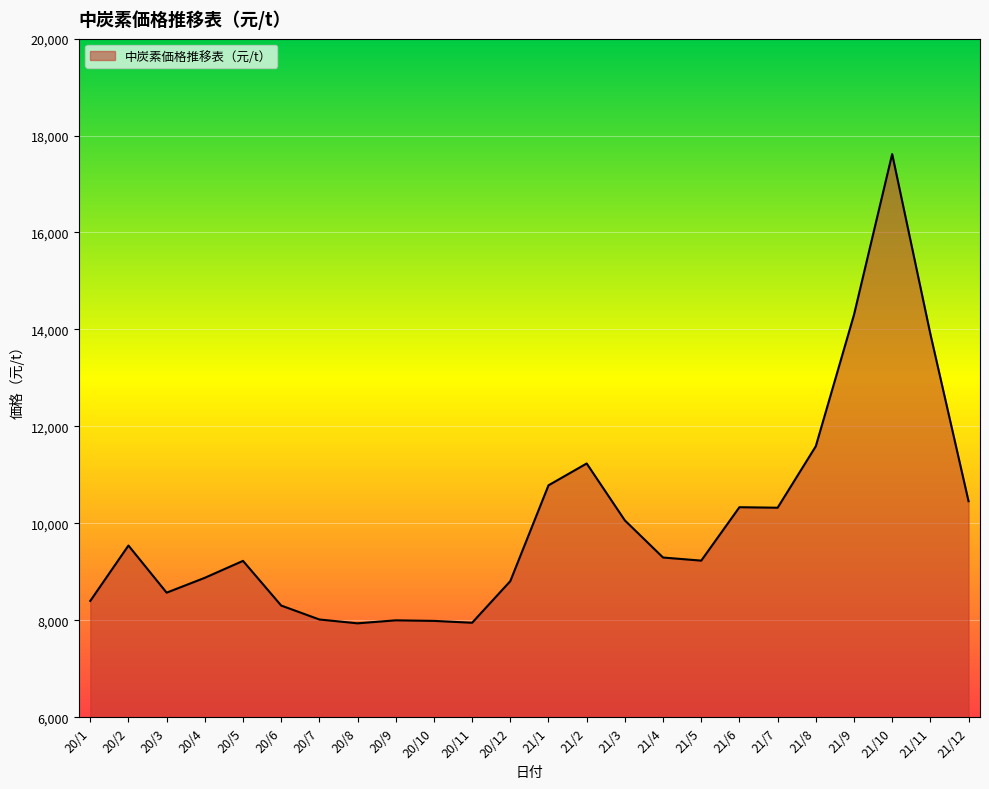

Reading left to right, list all the values displayed in this chart.

8400.0	9542.9	8570.5	8877.3	9226.3	8304.8	8017.4	7938.1	8000.0	7988.2	7950.0	8808.7	10785.0	11235.3	10060.9	9295.5	9231.6	10333.3	10322.7	11590.9	14302.3	17617.6	13906.8	10456.5